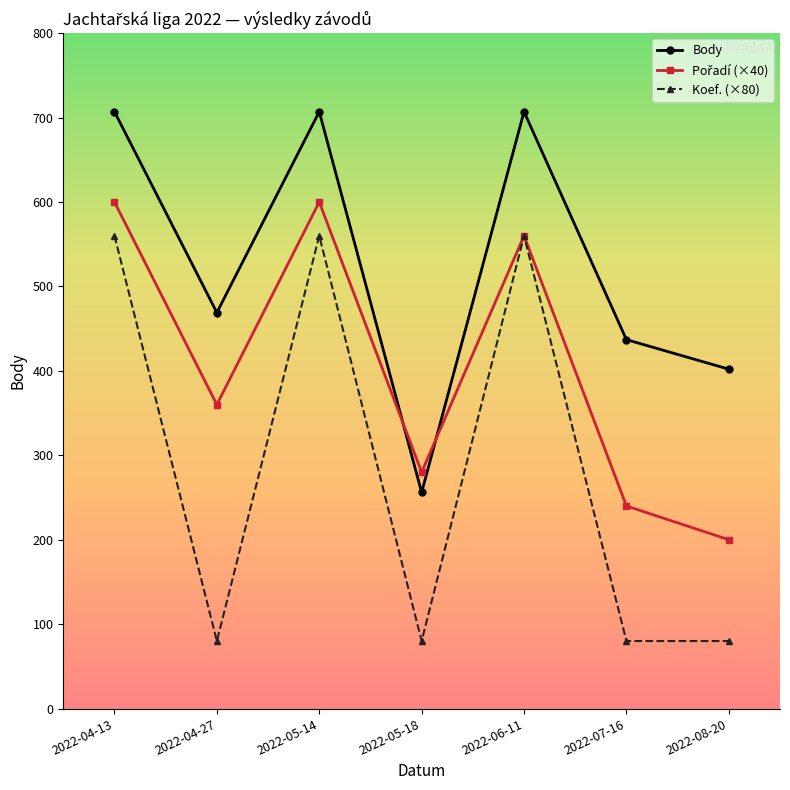

Which series has the largest total across all categories?

Body